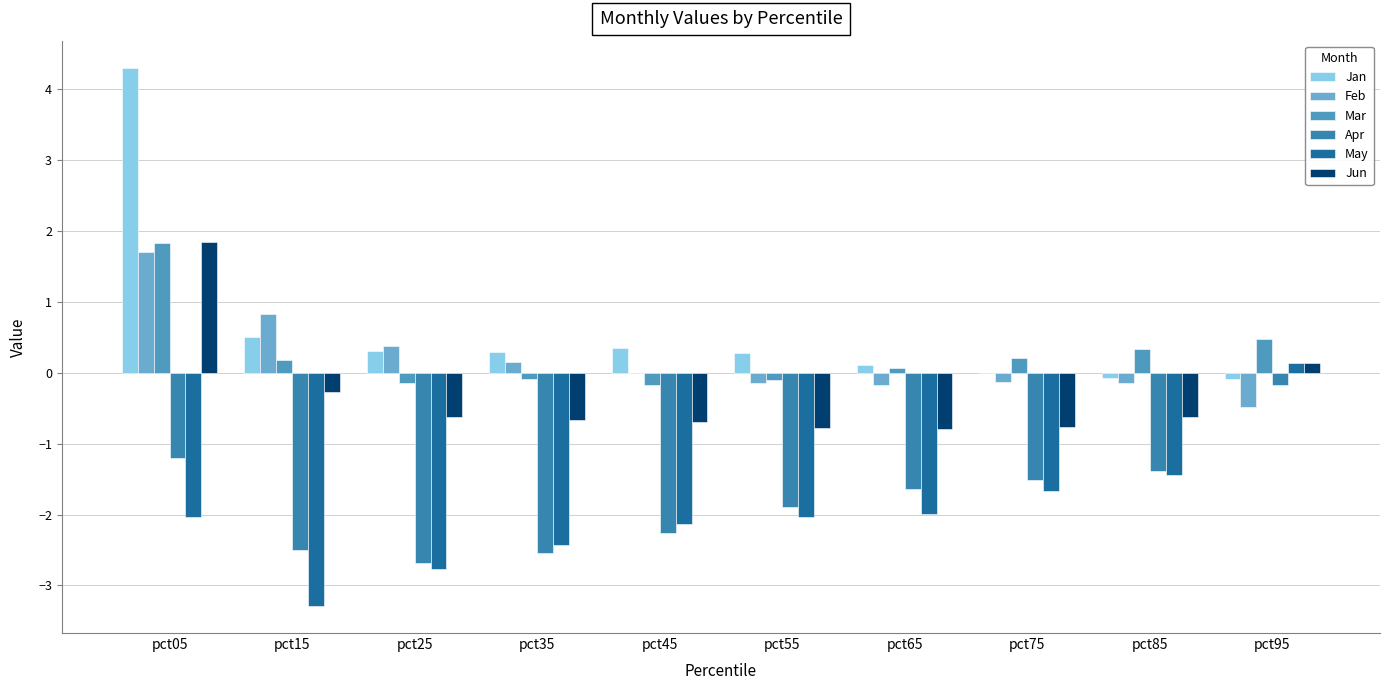

What is the lowest value of the Mar series?

-0.2